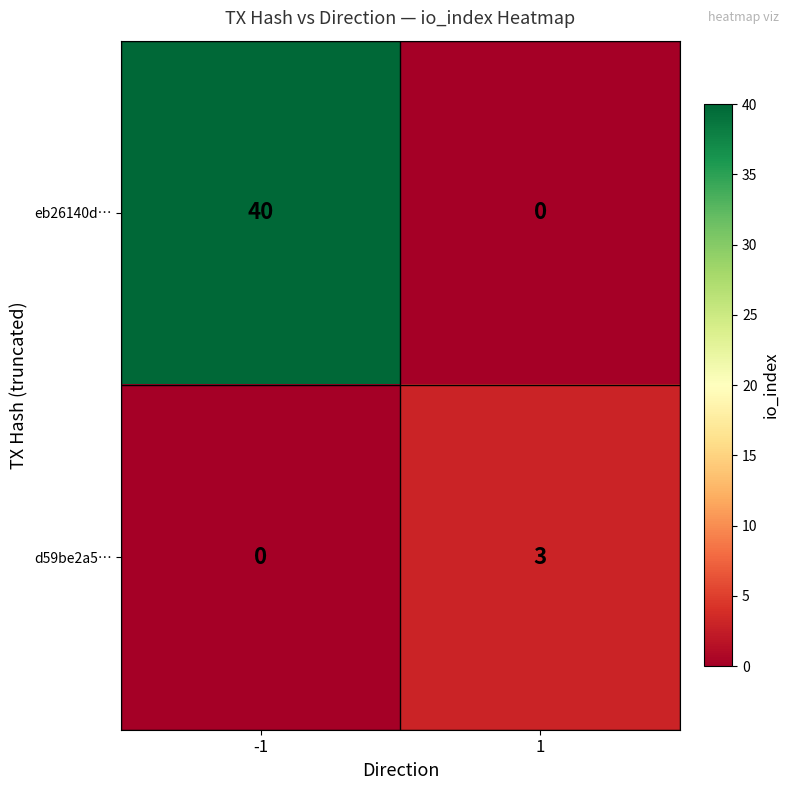

What is the sum of the d59be2a5… values at 1 and -1?

3